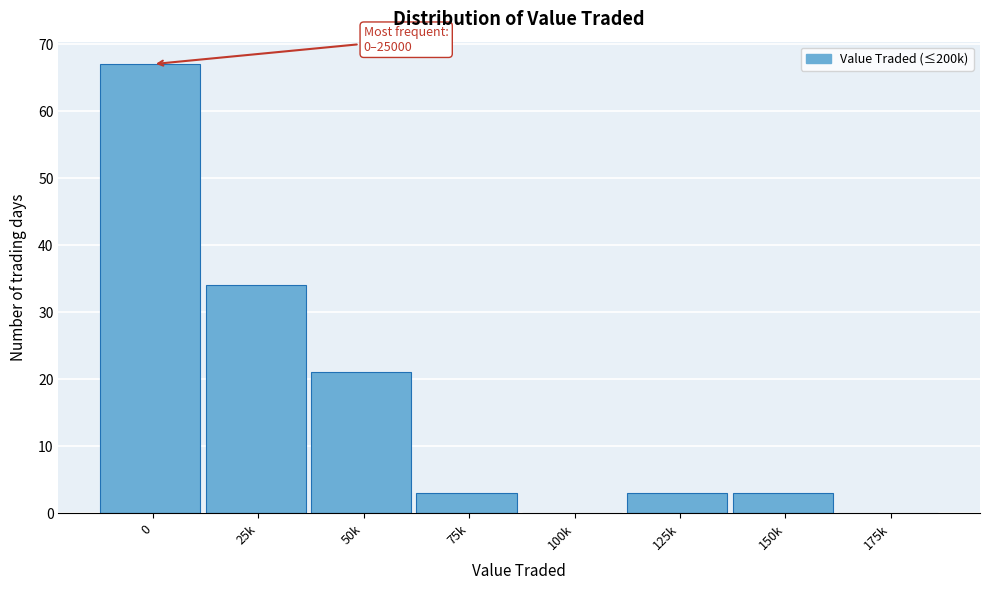

Reading left to right, what are all the values shown in this chart?

0=67	25k=34	50k=21	75k=3	100k=0	125k=3	150k=3	175k=0